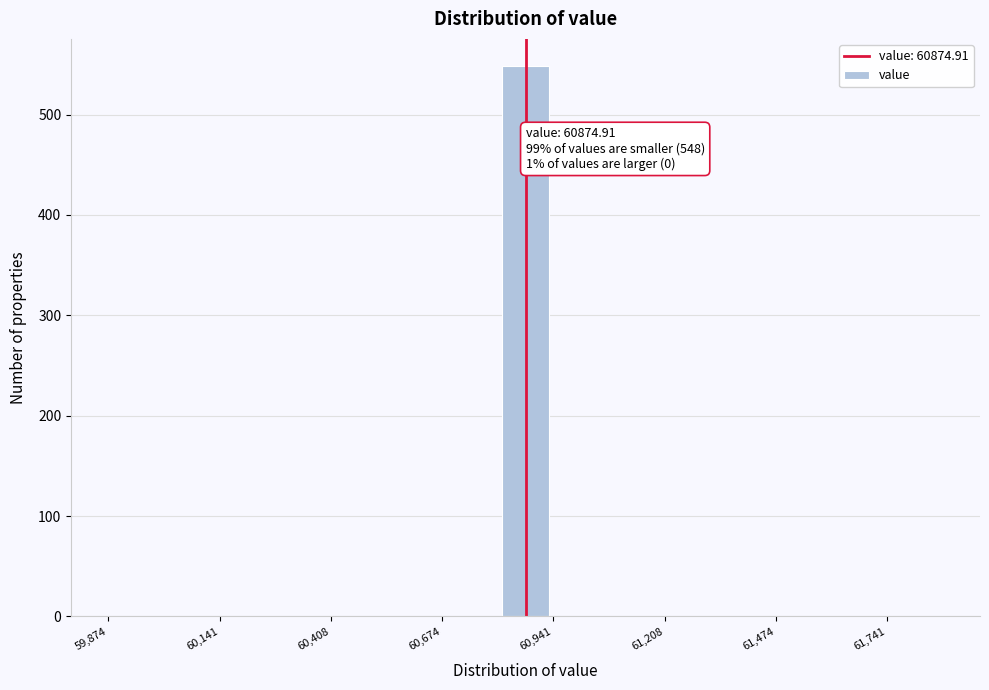

Around what value on the x-axis is the tallest bar? Give the approximate position of its centre, as read against the axis.

60850